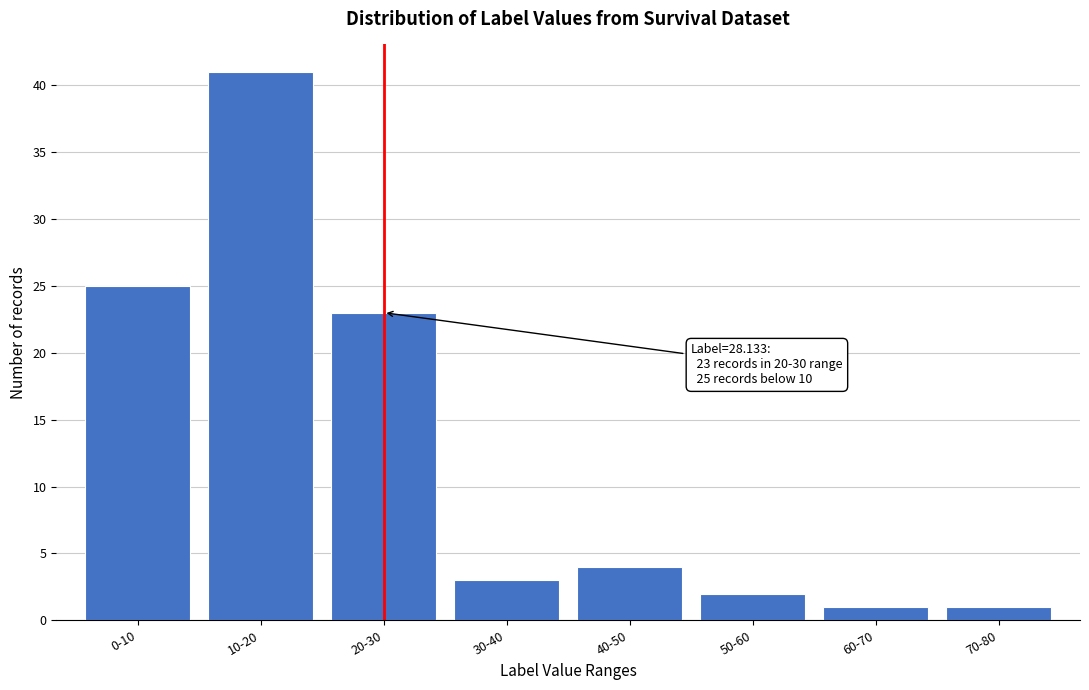

Reading left to right, list all the values displayed in this chart.

0-10=25	10-20=41	20-30=23	30-40=3	40-50=4	50-60=2	60-70=1	70-80=1